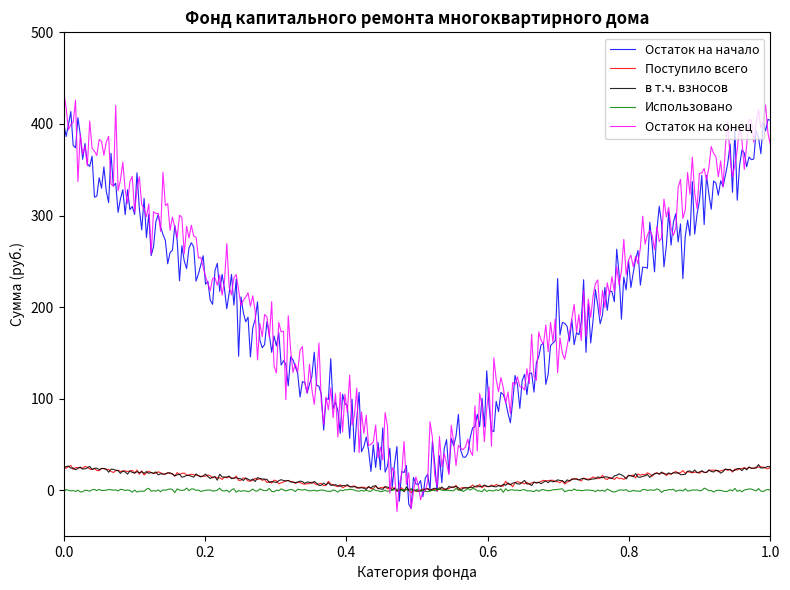

What are all the series names shown in the legend?

Остаток на начало, Поступило всего, в т.ч. взносов, Использовано, Остаток на конец